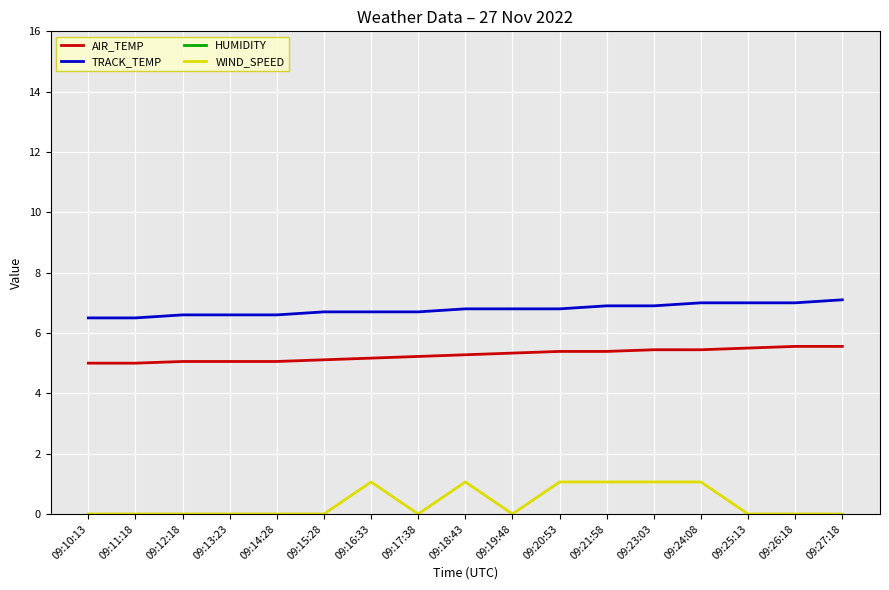

True or false: AIR_TEMP and HUMIDITY cross at least once.

False